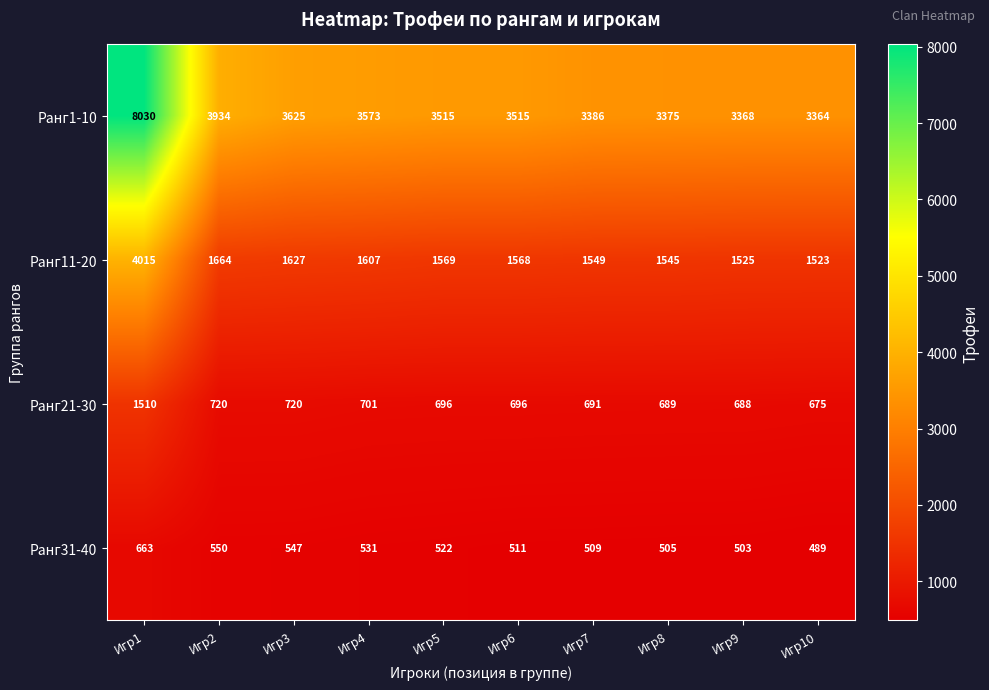

How many categories are shown in the chart?

10